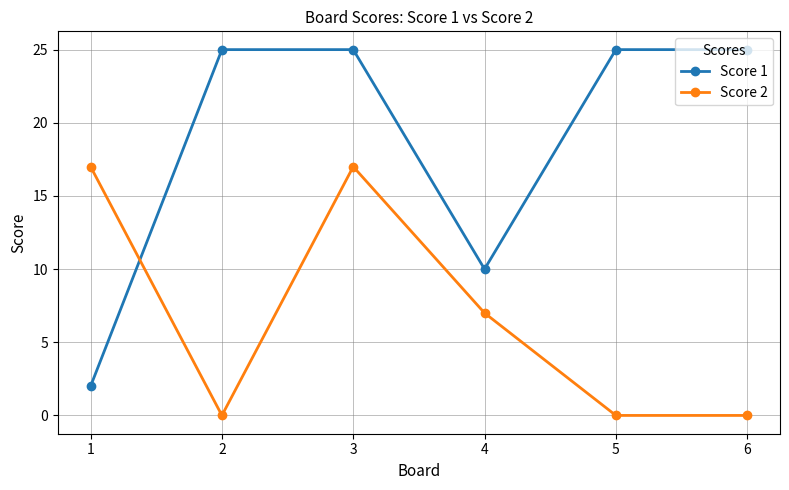

True or false: Score 1 has a value of 25 at 3.

True